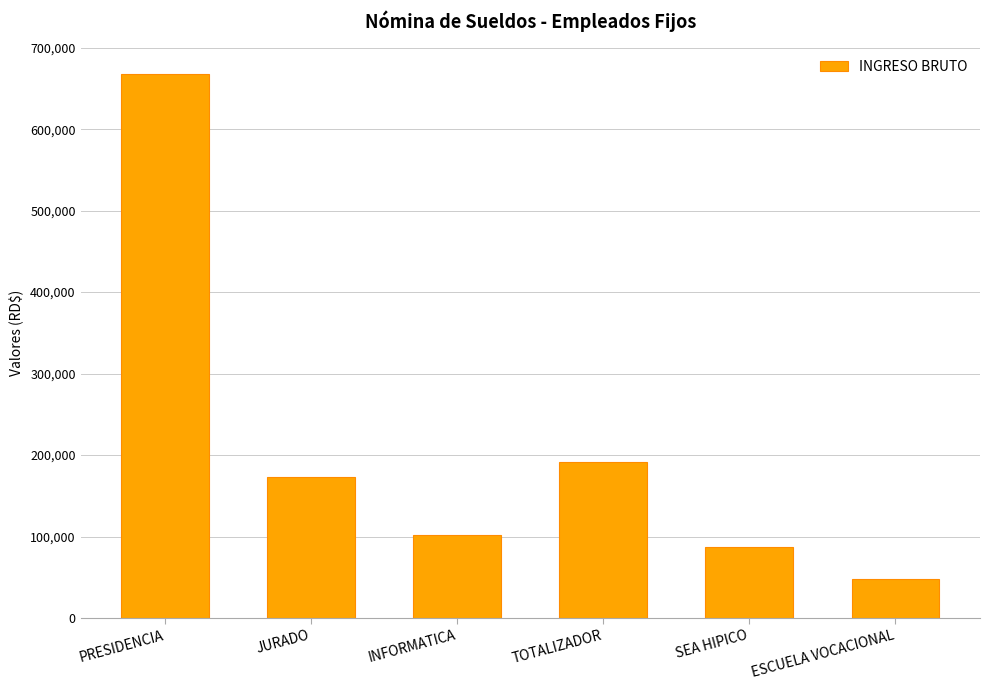

How many series are shown in this chart?

1